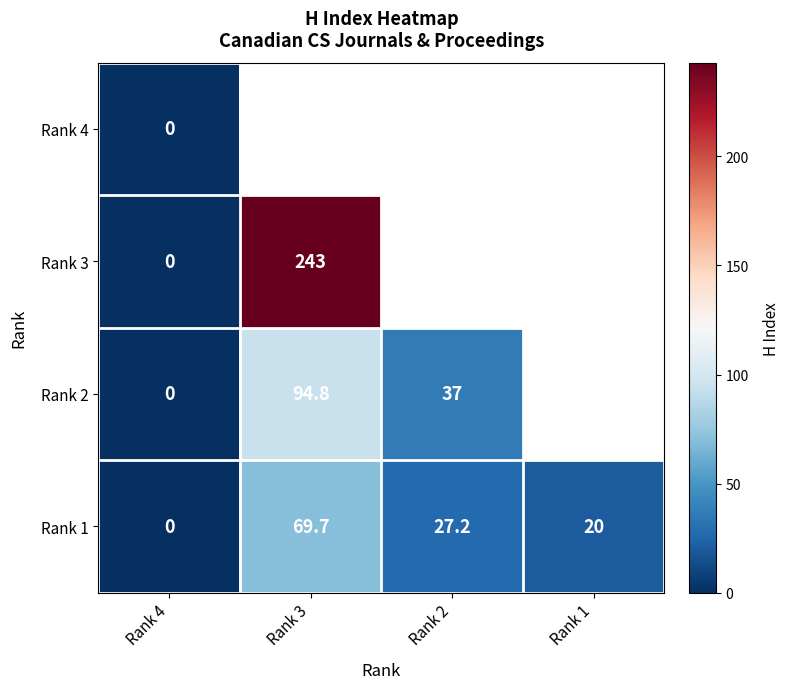

What is the highest value of the Rank 1 series?

69.7